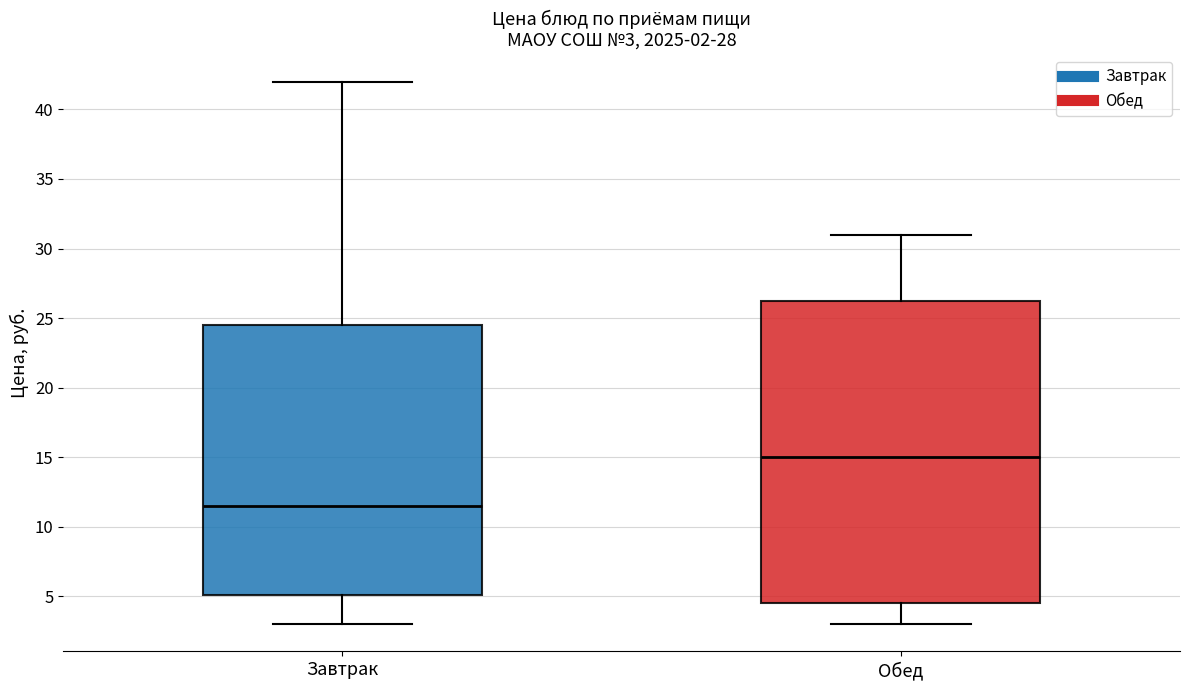

Which box's median line is the lowest?

Завтрак